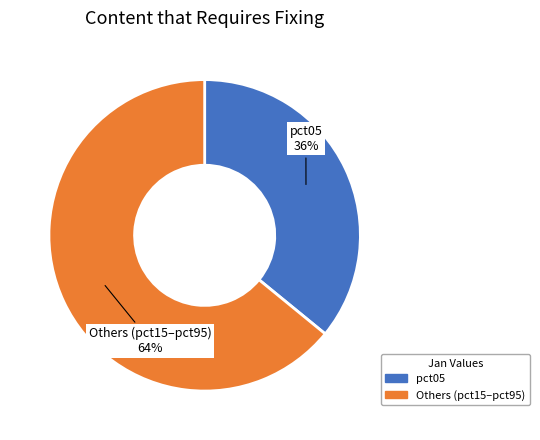

What is the ratio of the value at pct05 to the value at Others (pct15–pct95)?

0.6